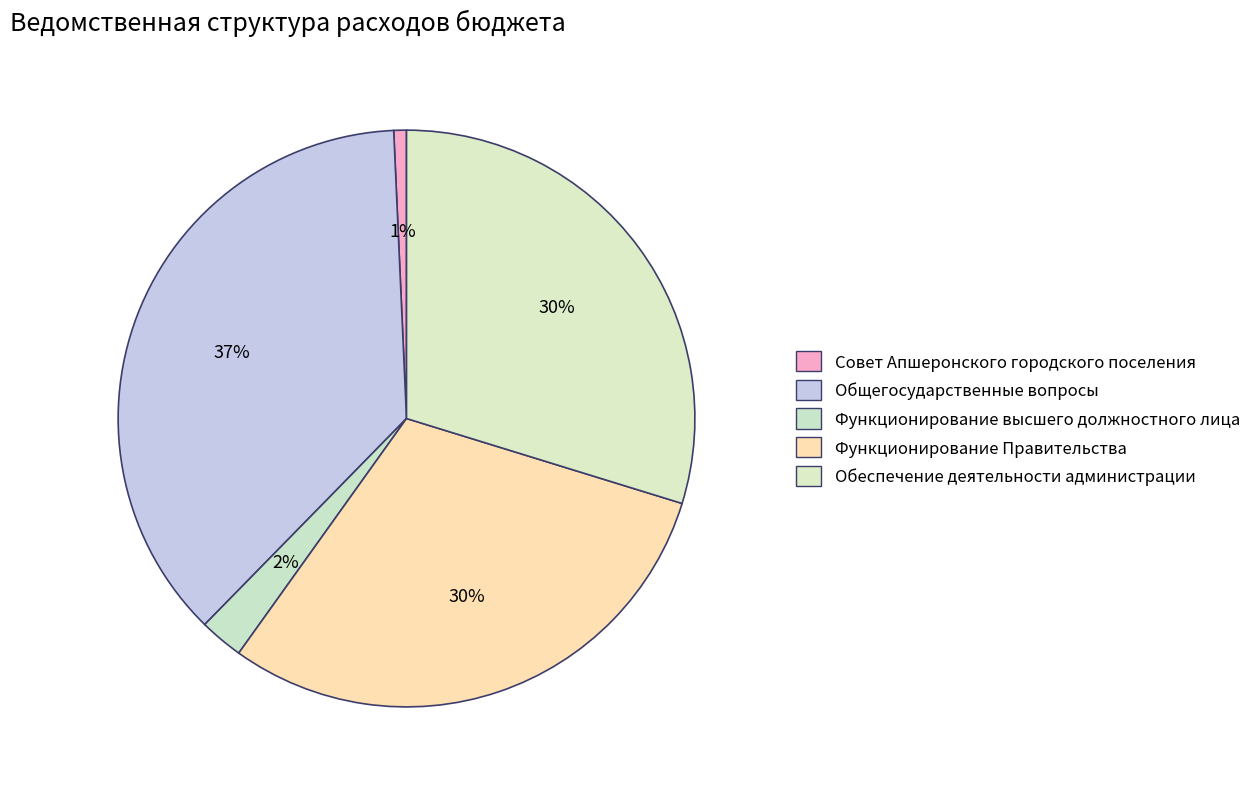

How many slices are in this pie chart?

5